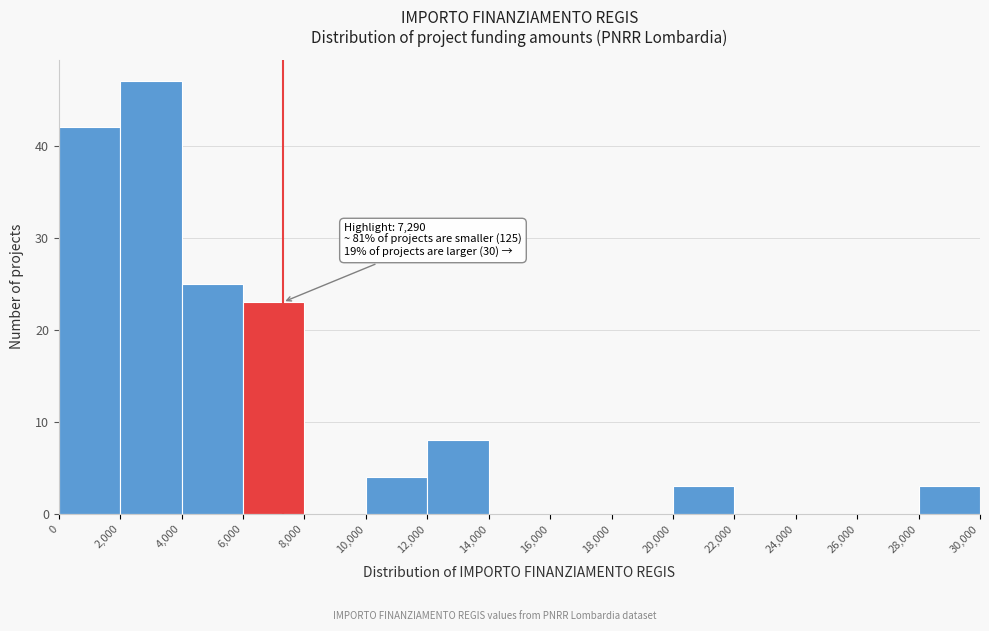

Which range on the x-axis has the tallest bar?

2,000 to 4,000